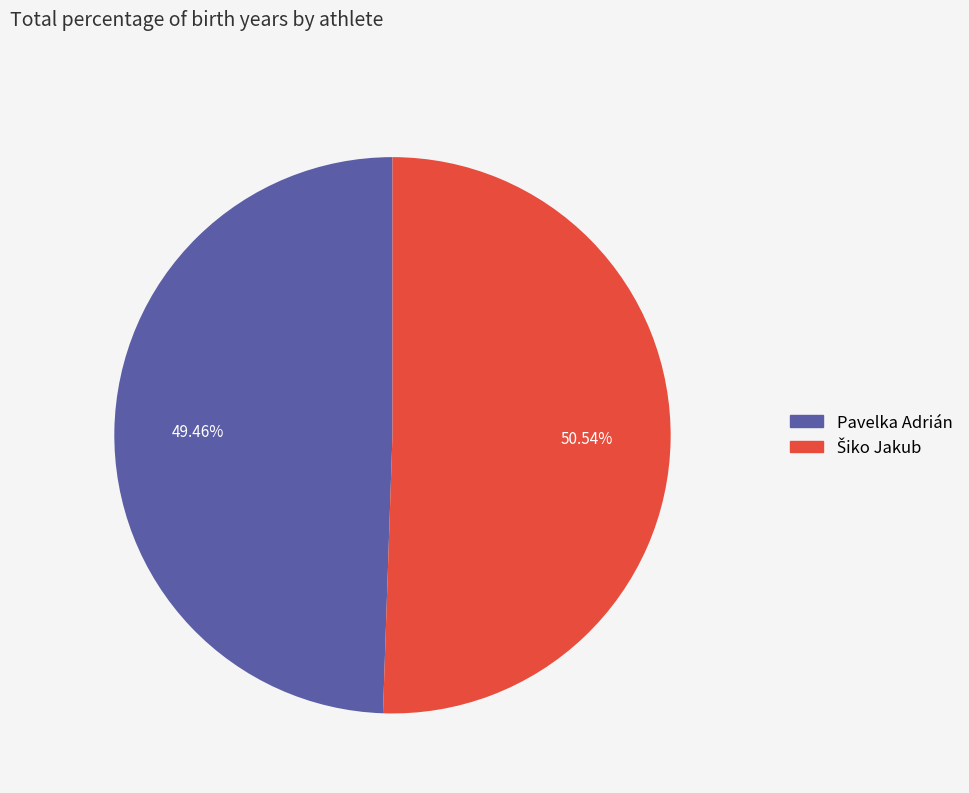

Is it true that Pavelka Adrián is 60% of the pie?

False